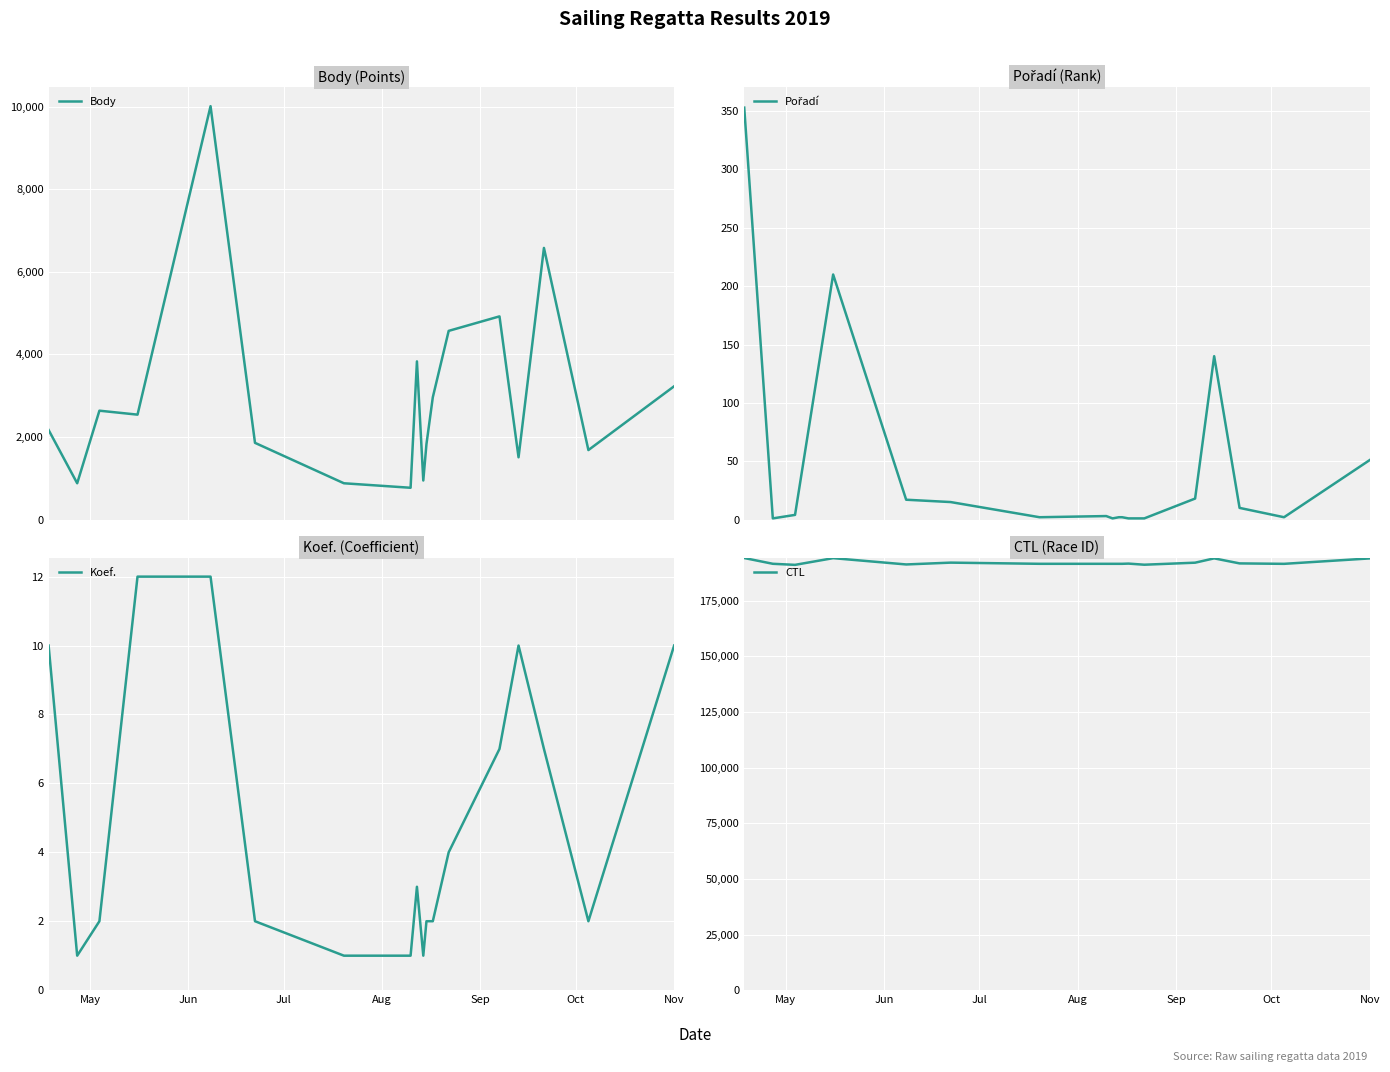

How many interior local valleys does the Body series have?

6